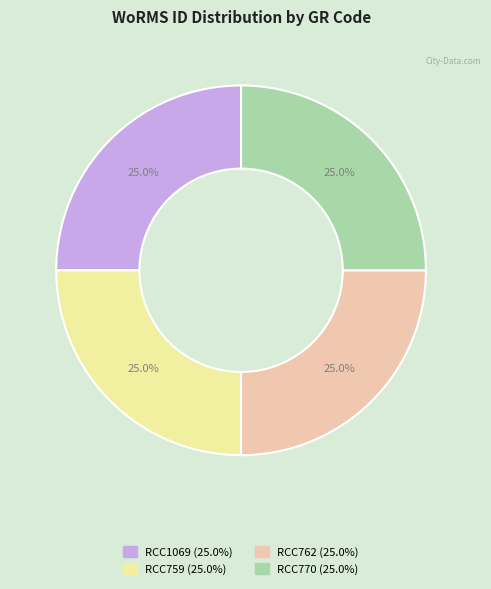

Approximately how many times larger is the value at RCC1069 compared to RCC759?

1.0